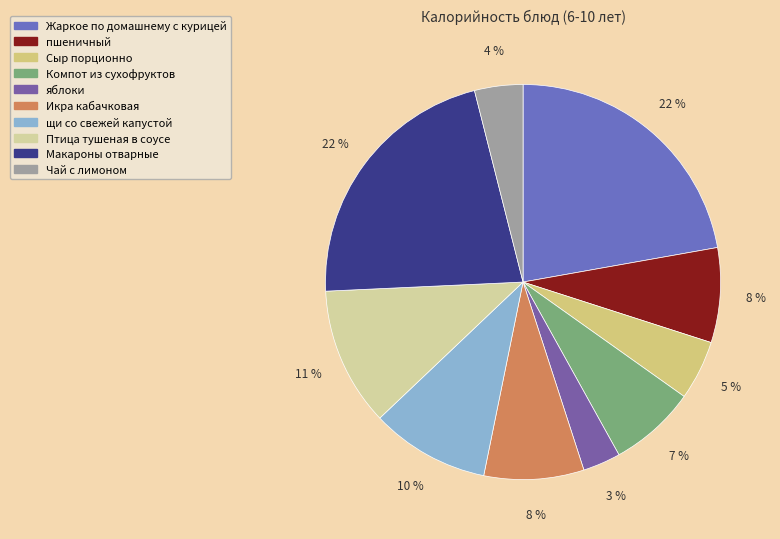

How many segments does this pie chart have?

10